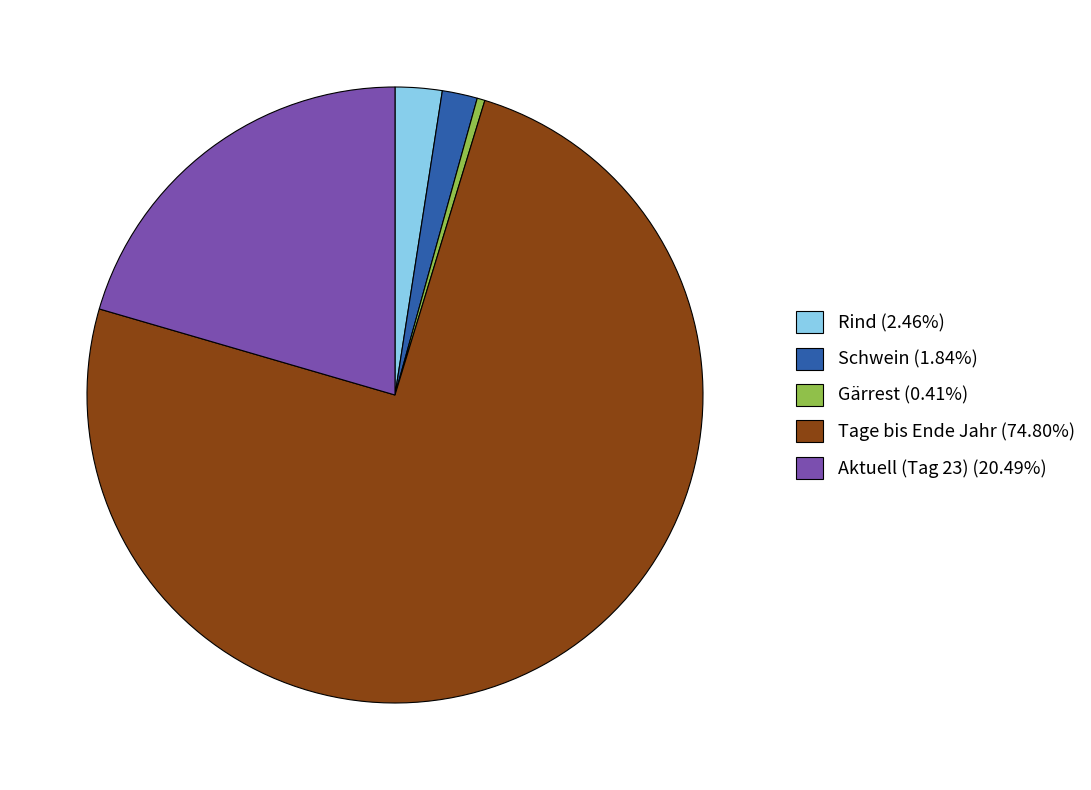

Does any single category account for the majority?

Yes